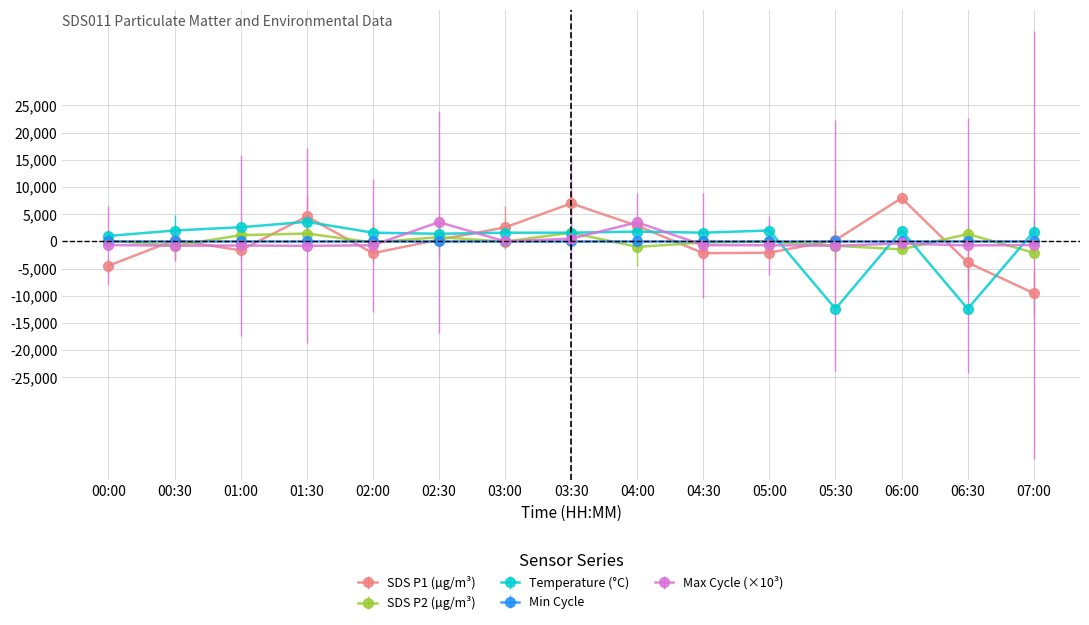

Between 04:00 and 00:00, which is larger?

04:00